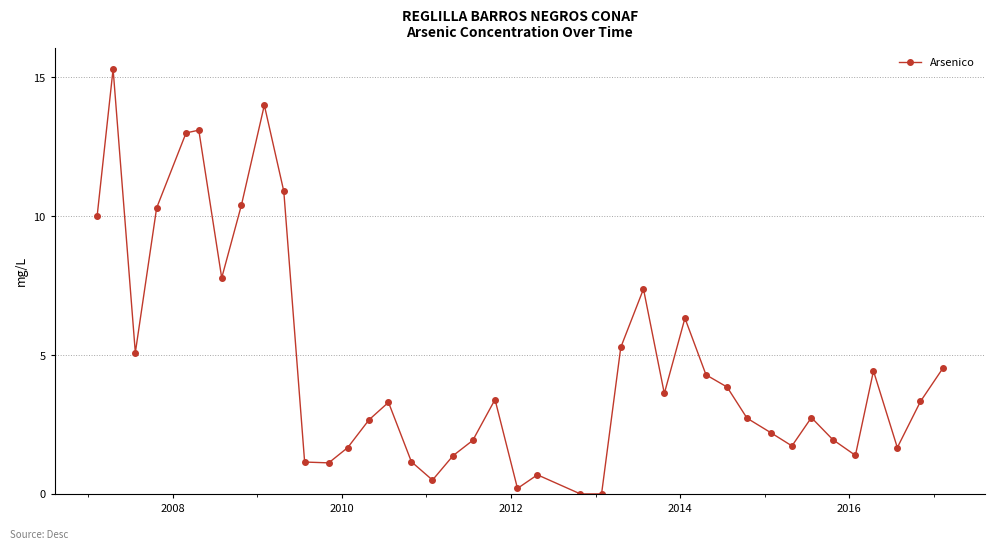

What is the difference between the maximum and second lowest values?

15.3